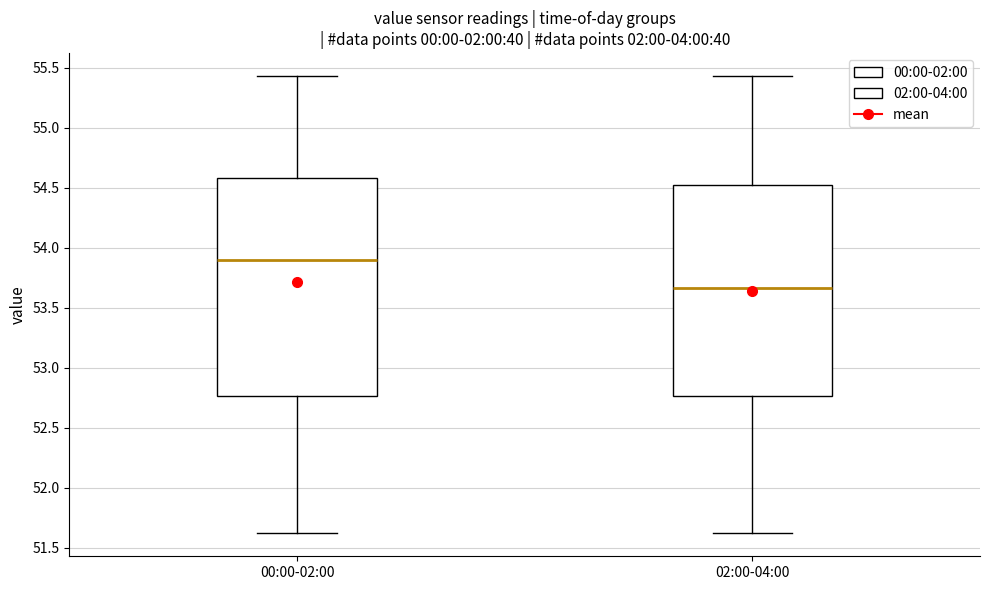

Reading left to right, transcribe this box plot: for each box, give where its median line is, the range the box spans, and where its two whiskers end, as read against the y-axis. The values are not printed on the chart, so give them approximately, as read against the axis.

00:00-02:00: median 53.90, box 52.75 to 54.60, whiskers 51.60 to 55.45
02:00-04:00: median 53.65, box 52.75 to 54.50, whiskers 51.60 to 55.45